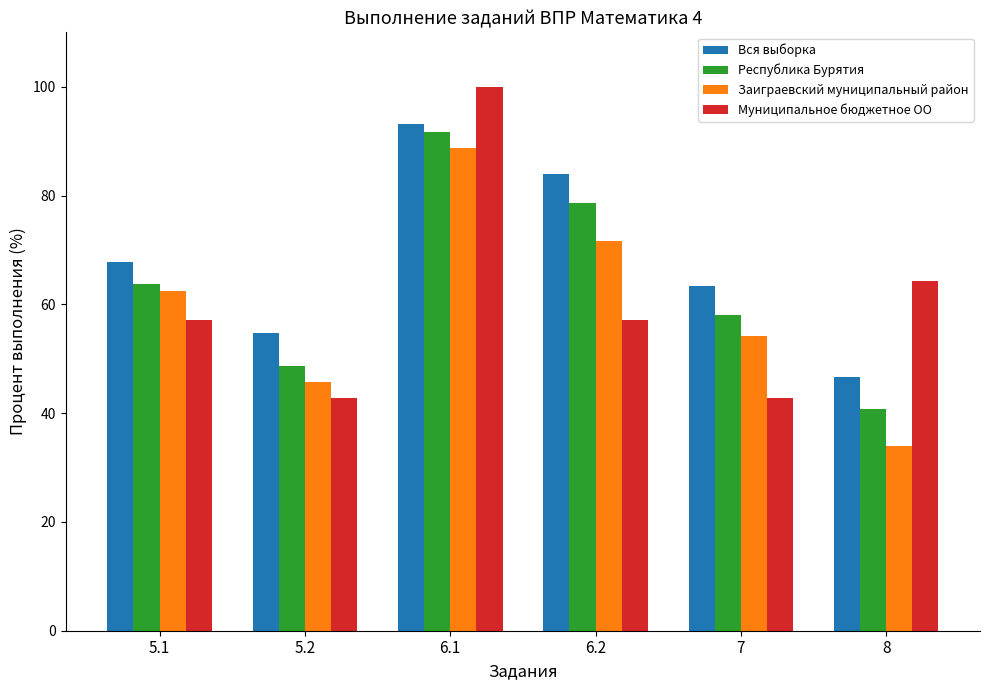

Read the Республика Бурятия value at 6.1.

91.8